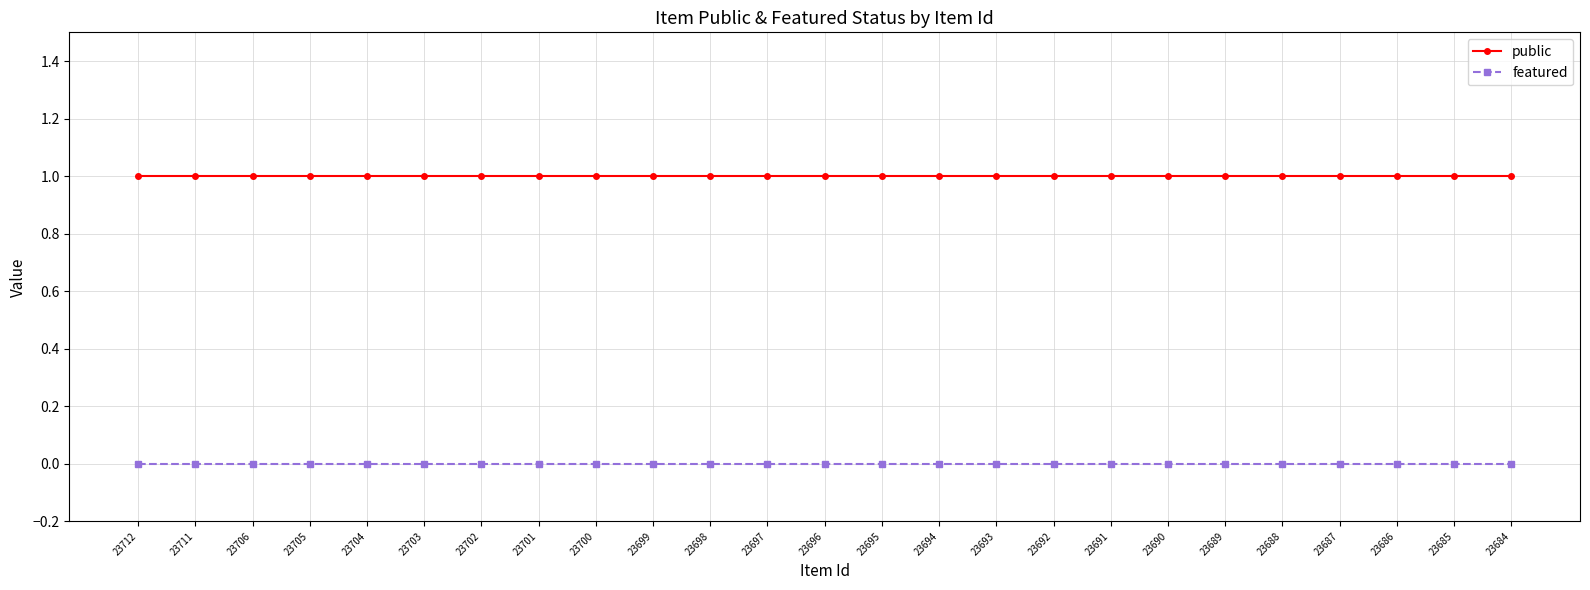

What is the difference between the highest and lowest values at 23684?

1